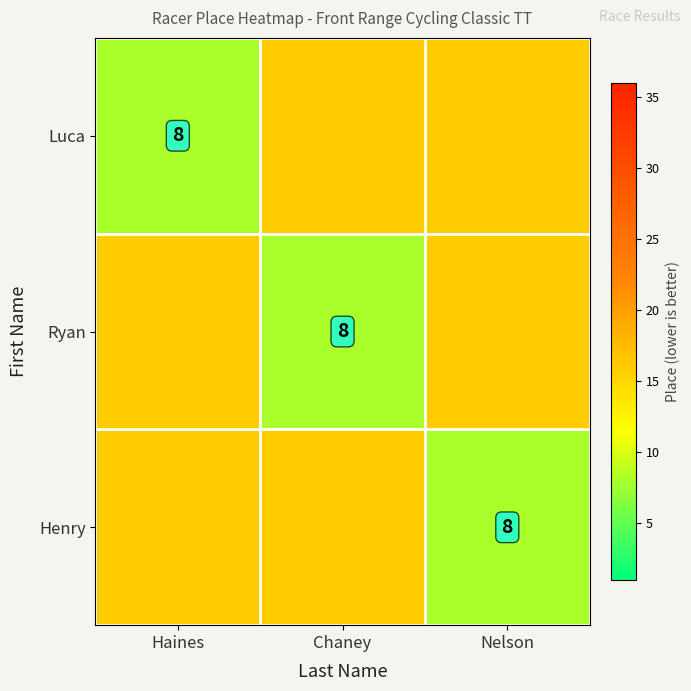

The Ryan series shows 8 at Chaney. True or false?

True